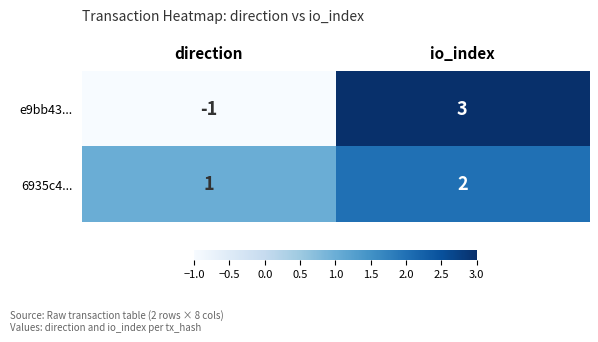

Which series has the widest spread of values?

e9bb43...